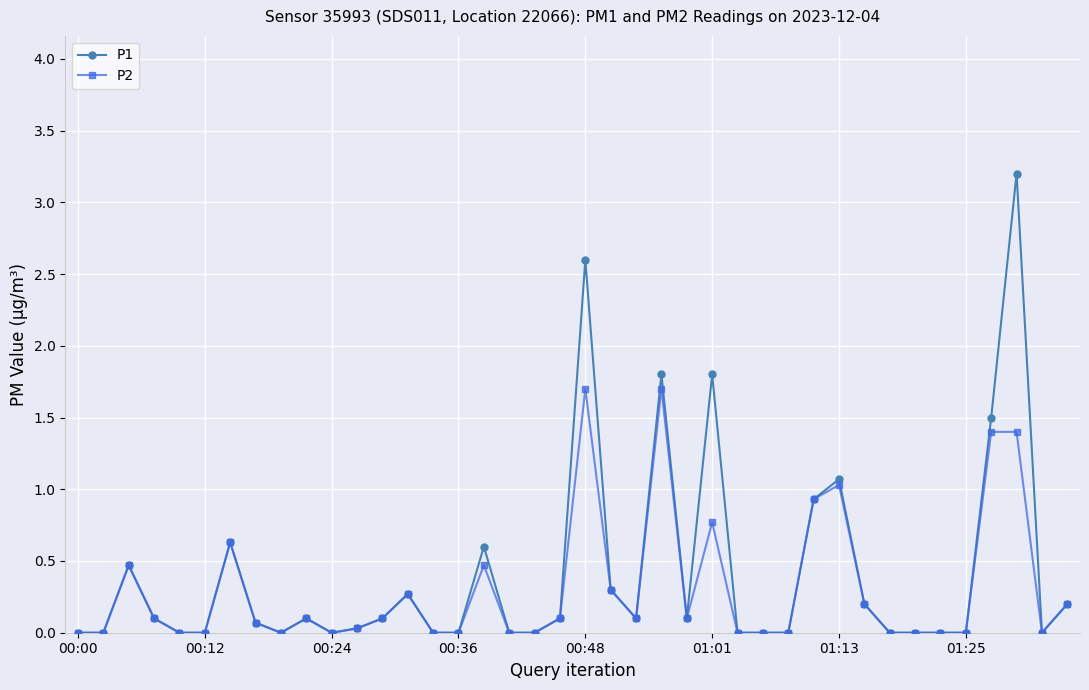

What is the highest value of the P1 series?

3.2